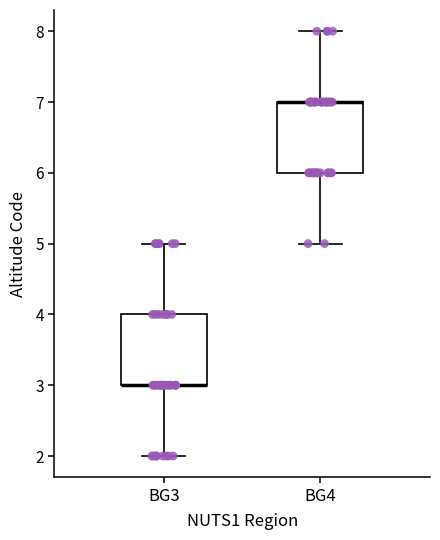

Reading left to right, read every box against the y-axis: the position of its median line, the range the box covers, and the ends of its whiskers. The values are not printed on the chart, so give them approximately, as read against the axis.

BG3: median 3 (drawn on the box's lower edge), box 3 to 4, whiskers 2 to 5
BG4: median 7 (drawn on the box's upper edge), box 6 to 7, whiskers 5 to 8